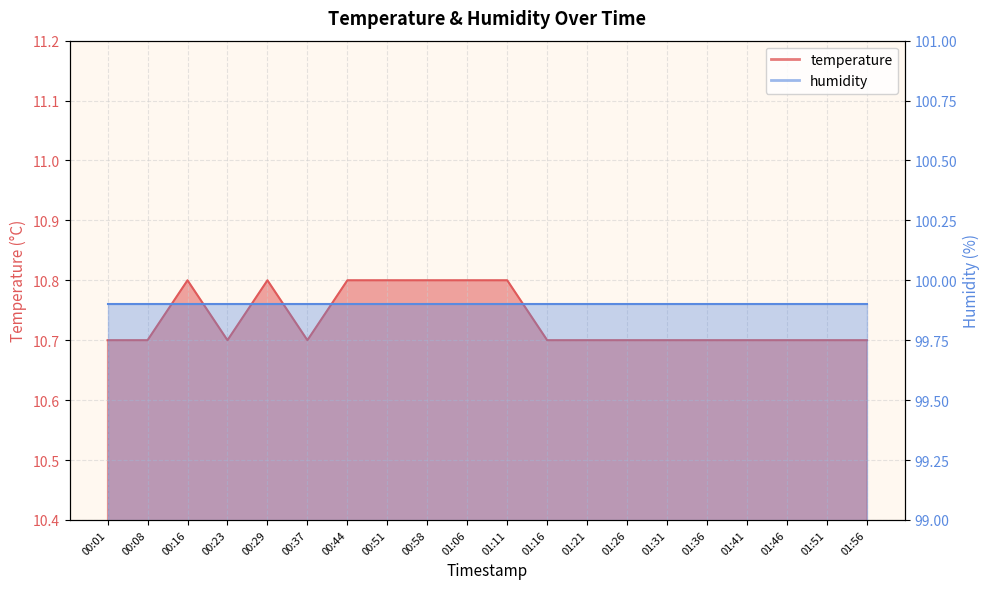

True or false: there are more than 0 points higher than both neighbors.

True